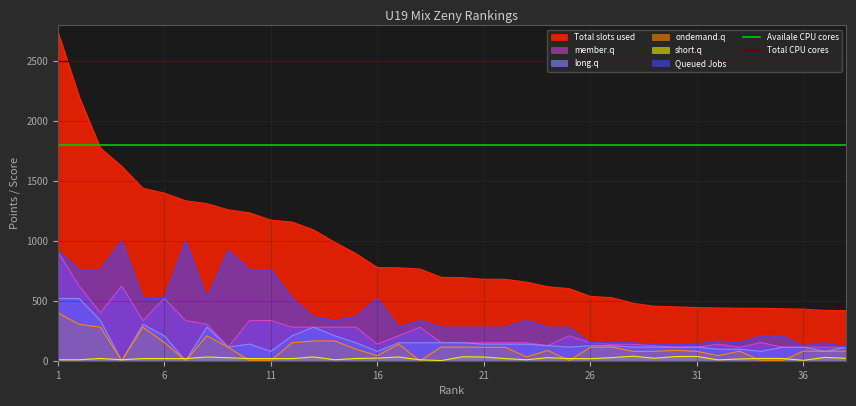

What is the maximum value for Total CPU cores?

2500